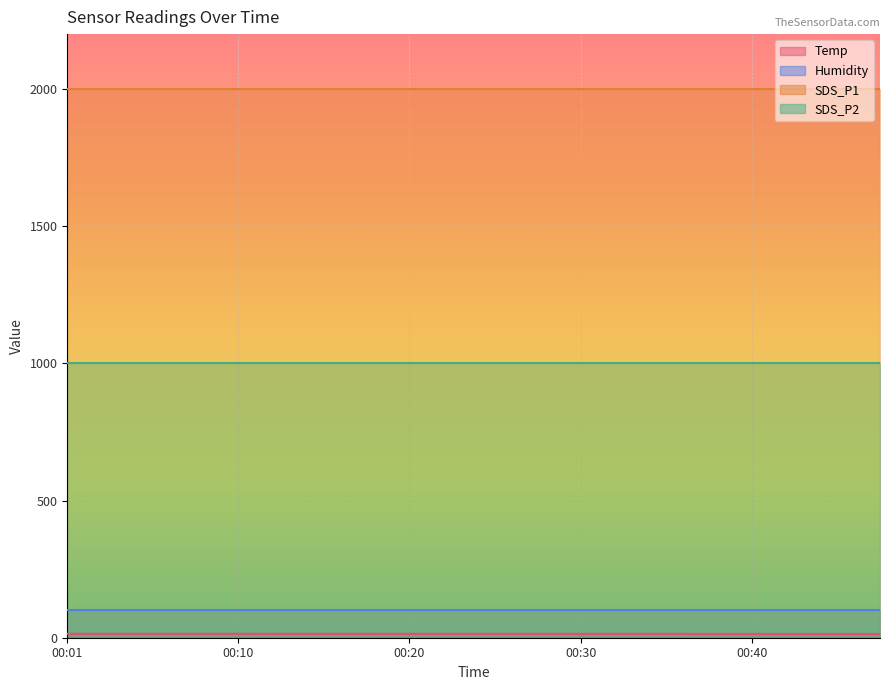

Which category has the lowest value in the Humidity series?

00:01